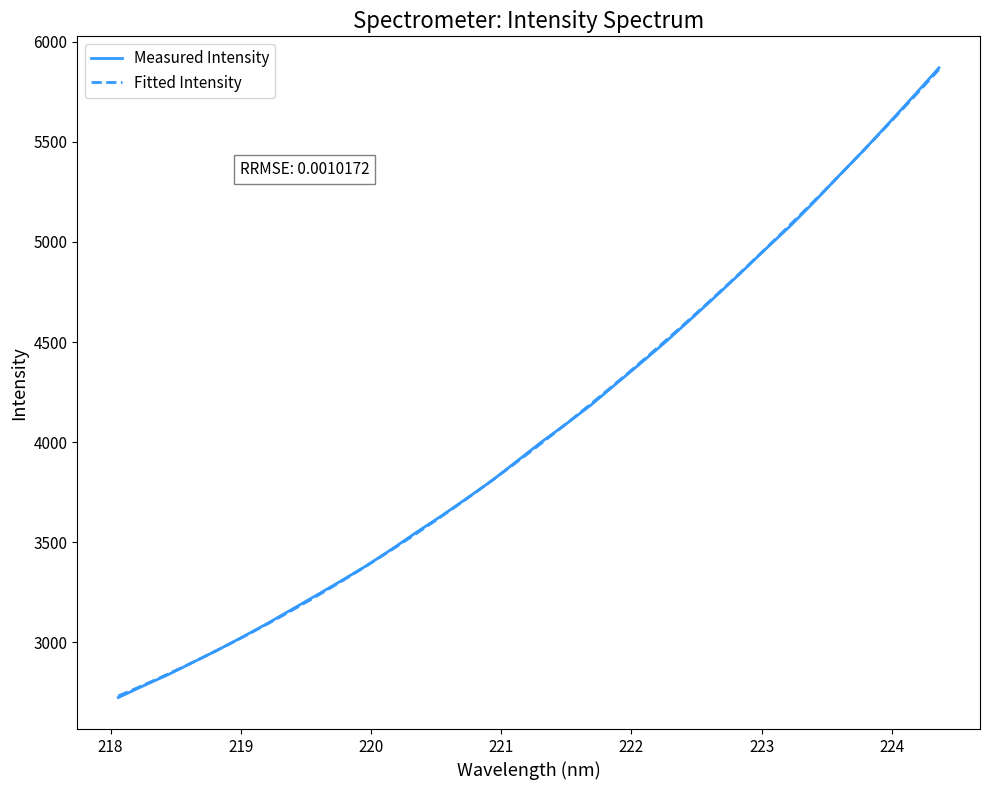

Reading left to right, transcribe all the data shown in this chart.

2724.2	2782.4	2838.4	2900.2	2962.3	3027.5	3095.2	3166.6	3238.1	3310.6	3385.2	3466.6	3551.4	3633.1	3719.0	3806.8	3903.3	4000.3	4091.2	4185.9	4290.8	4394.8	4500.9	4613.1	4726.8	4842.9	4962.0	5078.1	5203.3	5333.9	5461.8	5595.8	5731.5	5869.7